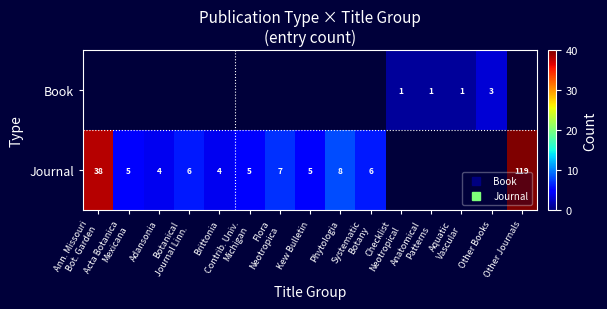

Which series has the largest range (max minus min)?

Journal